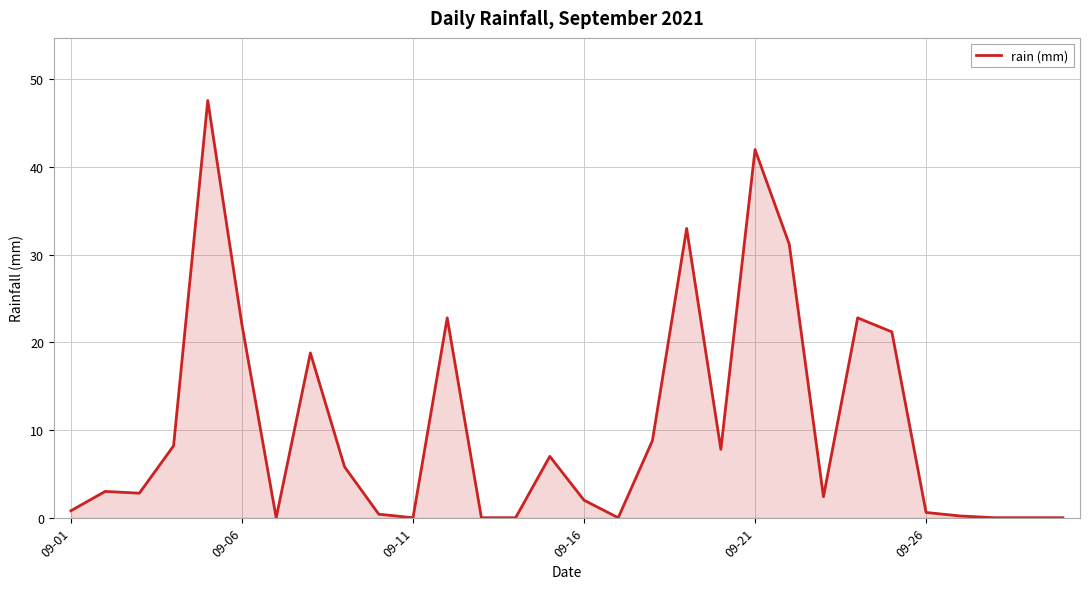

What is the greatest value displayed?

47.6